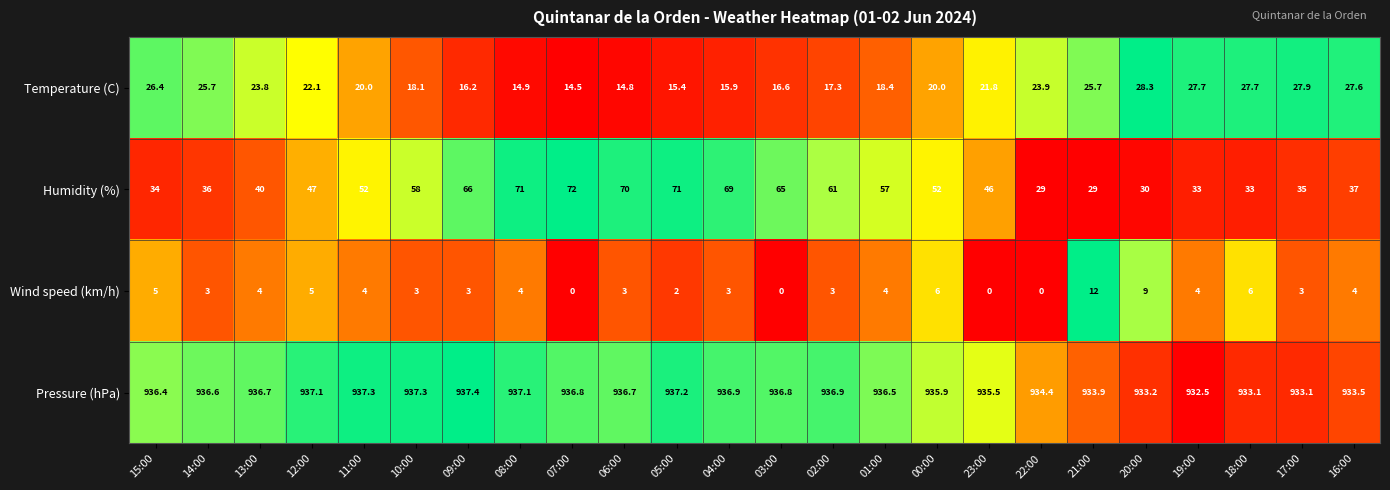

Is it true that Humidity (%) equals 7.6 at 20:00?

False